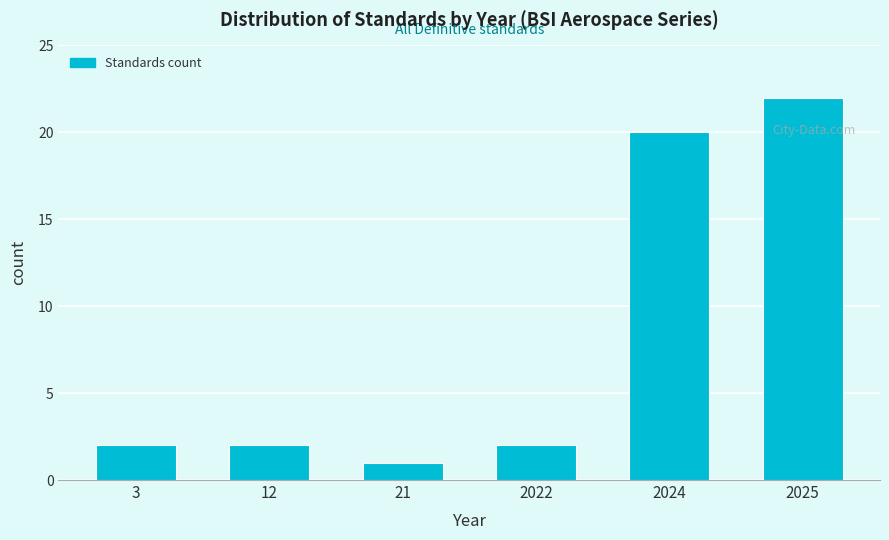

Reading left to right, extract all data points from this chart.

3=2	12=2	21=1	2022=2	2024=20	2025=22